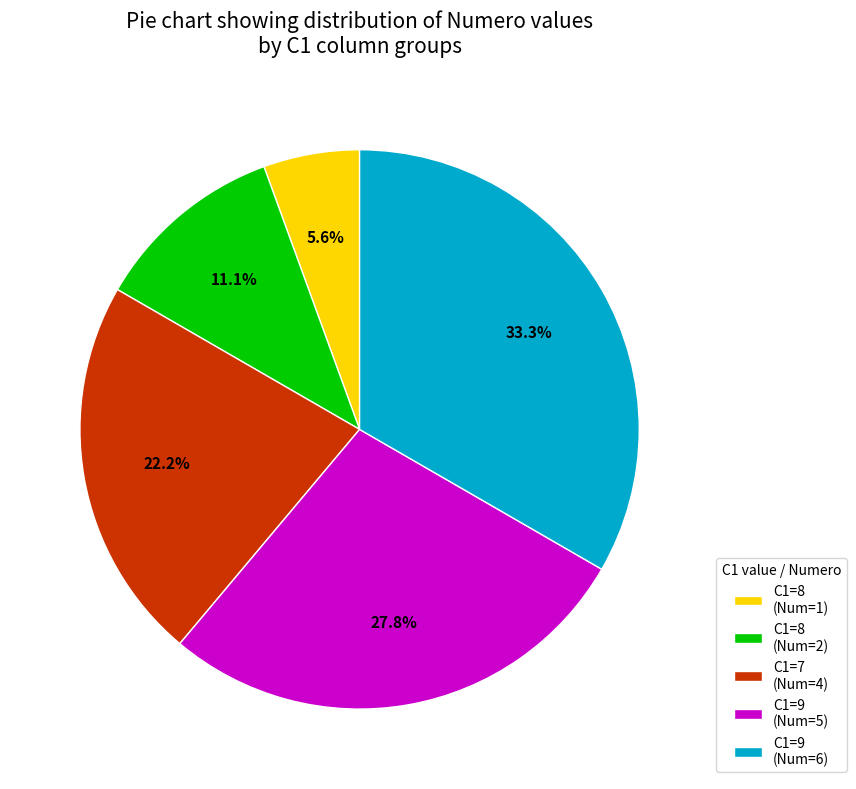

Which category has the smallest portion of the pie?

C1=8 (Num=1)